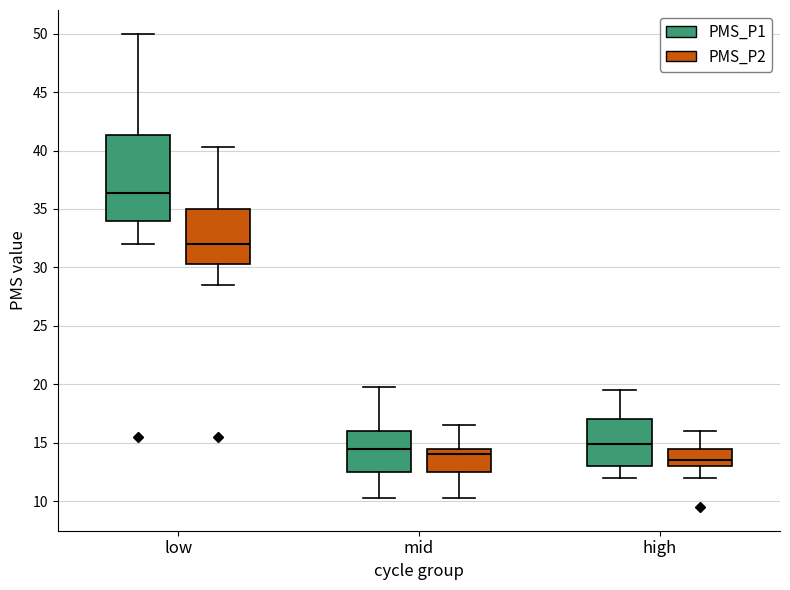

Where does the lower whisker of the box for high (PMS_P1) end on the y-axis? The values are not printed on the chart, so give them approximately, as read against the axis.

12.0